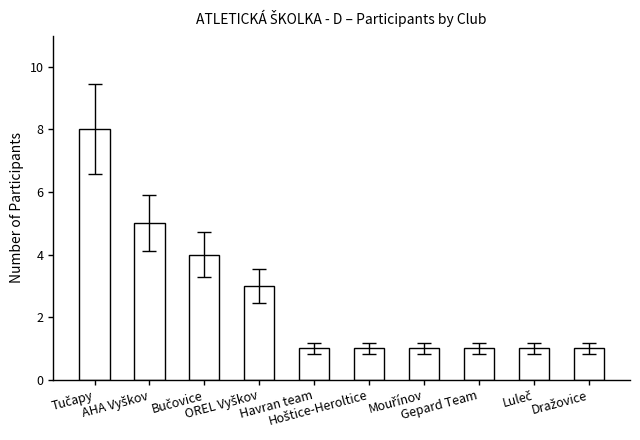

What is the maximum value shown in the chart?

8